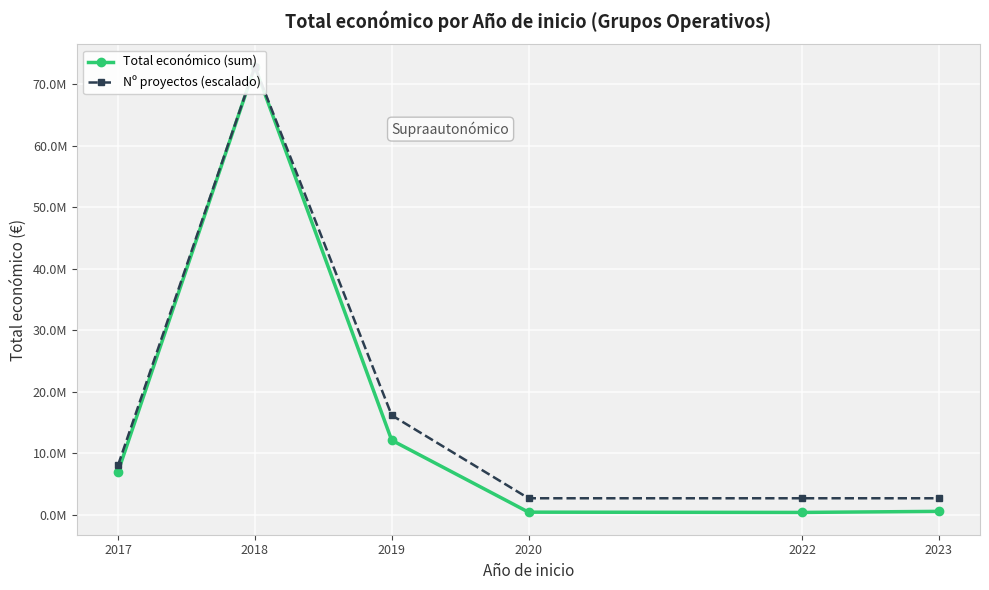

True or false: Total económico (sum) has a value of 395340 at 2022.

True